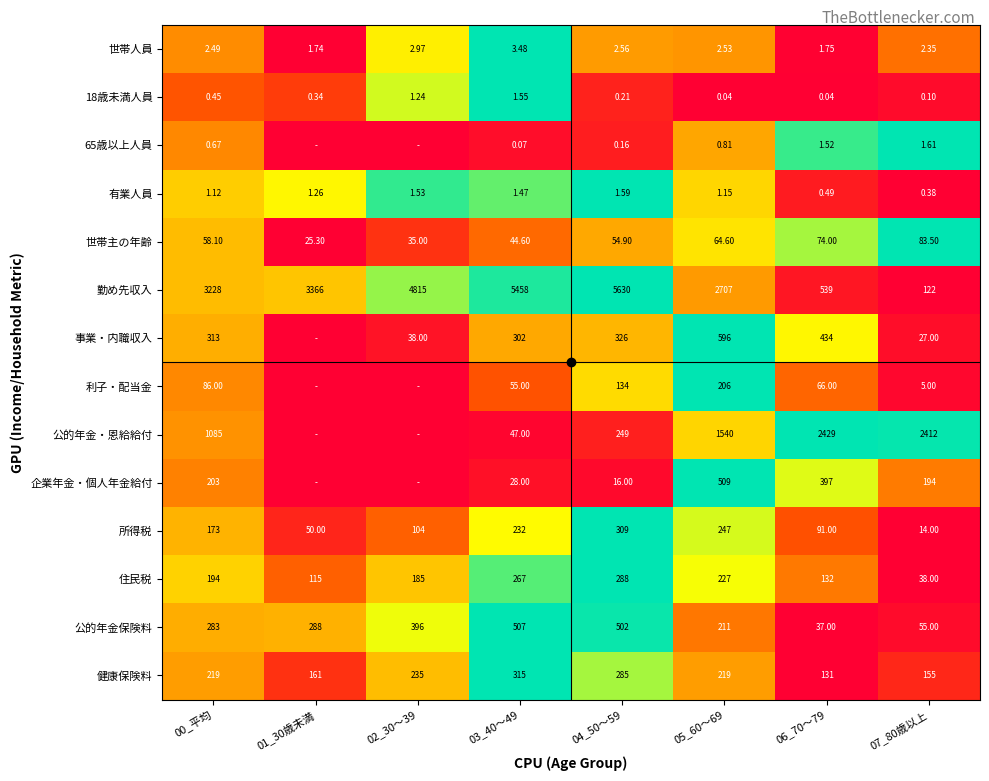

Is the value of 事業・内職収入 at 03_40～49 greater than the value of 健康保険料 at 03_40～49?

No